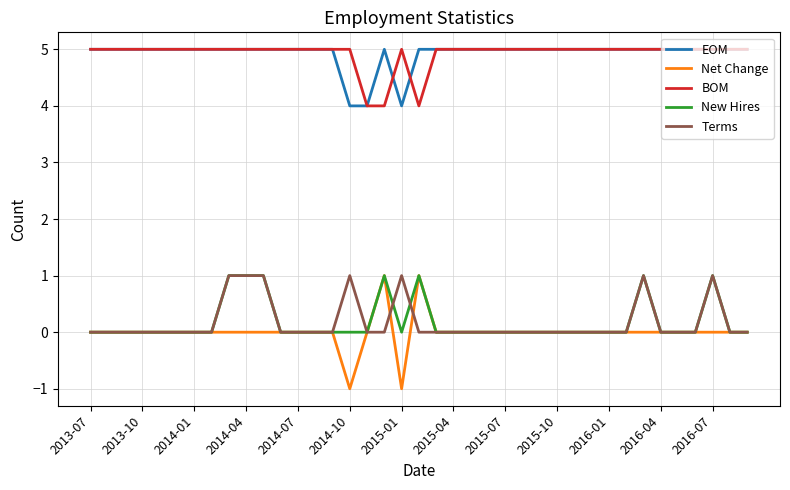

Which series has the widest spread of values?

Net Change